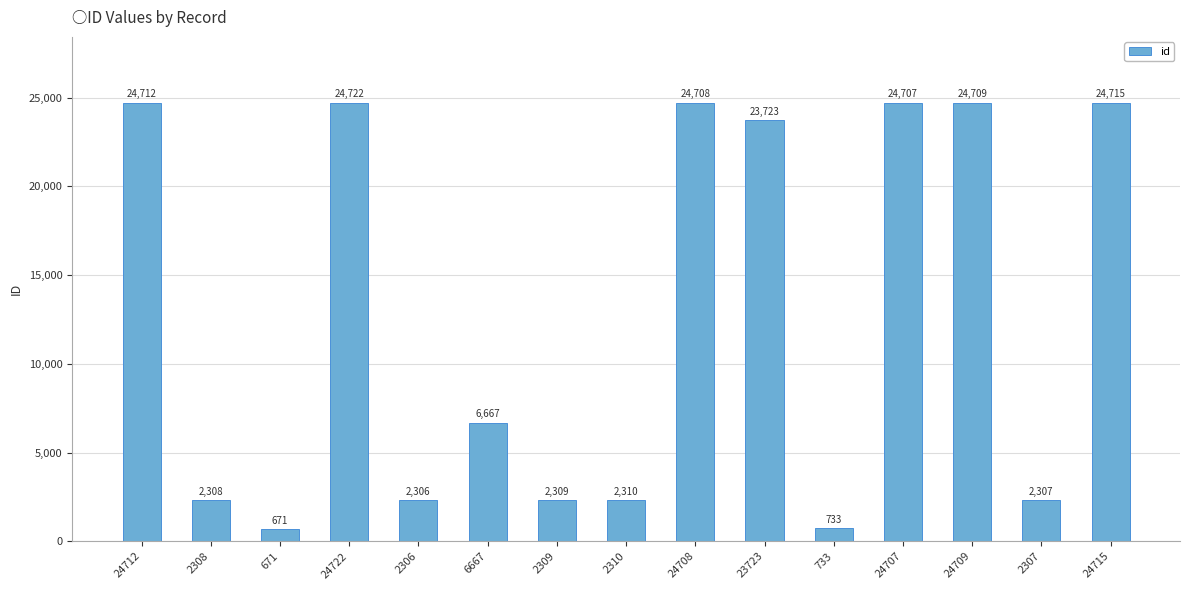

What is the label of the 7th bar from the right?

24708